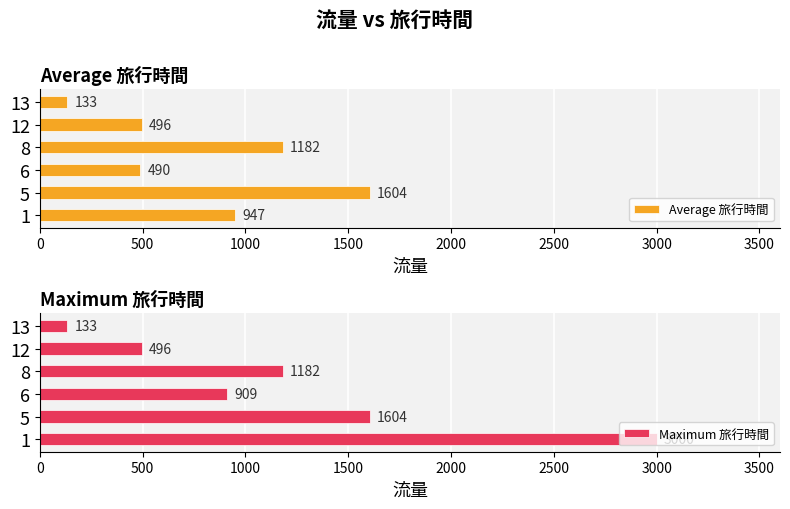

What is the sum of all Maximum 旅行時間 values?

7324